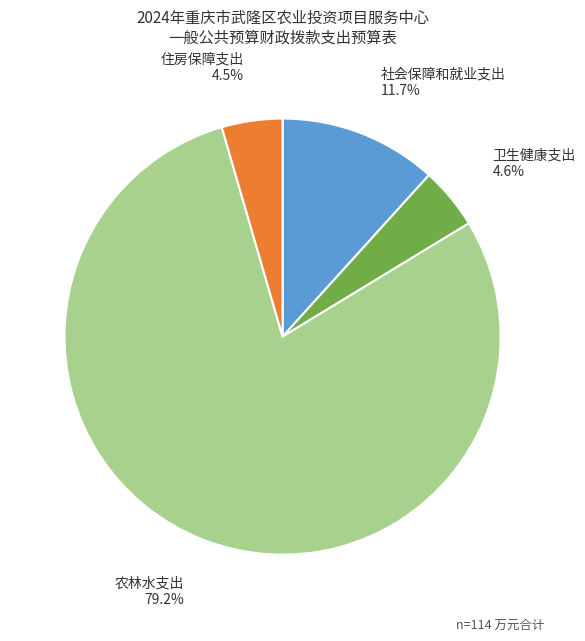

Is there a majority slice in this chart?

Yes